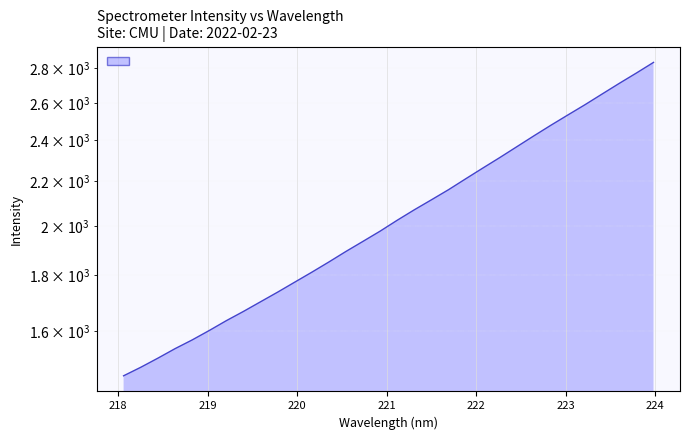

List the labels in order of value, largest first.

223.9802, 223.7895, 223.5987, 223.408, 223.2172, 223.0264, 222.8355, 222.6447, 222.4538, 222.263, 222.0721, 221.8812, 221.6902, 221.4993, 221.3083, 221.1174, 220.9264, 220.7354, 220.5444, 220.3533, 220.1623, 219.9712, 219.7801, 219.589, 219.3979, 219.2067, 219.0156, 218.8244, 218.6332, 218.442, 218.2508, 218.0596